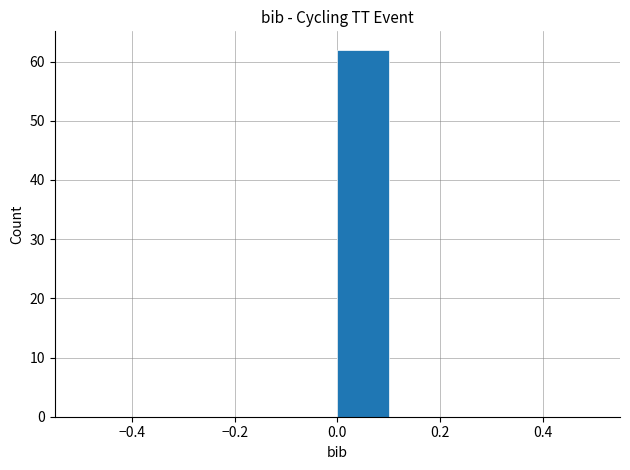

How tall is the bar that spans 0.0 to 0.1 on the x-axis? The values are not printed on the chart, so give them approximately, as read against the axis.

62